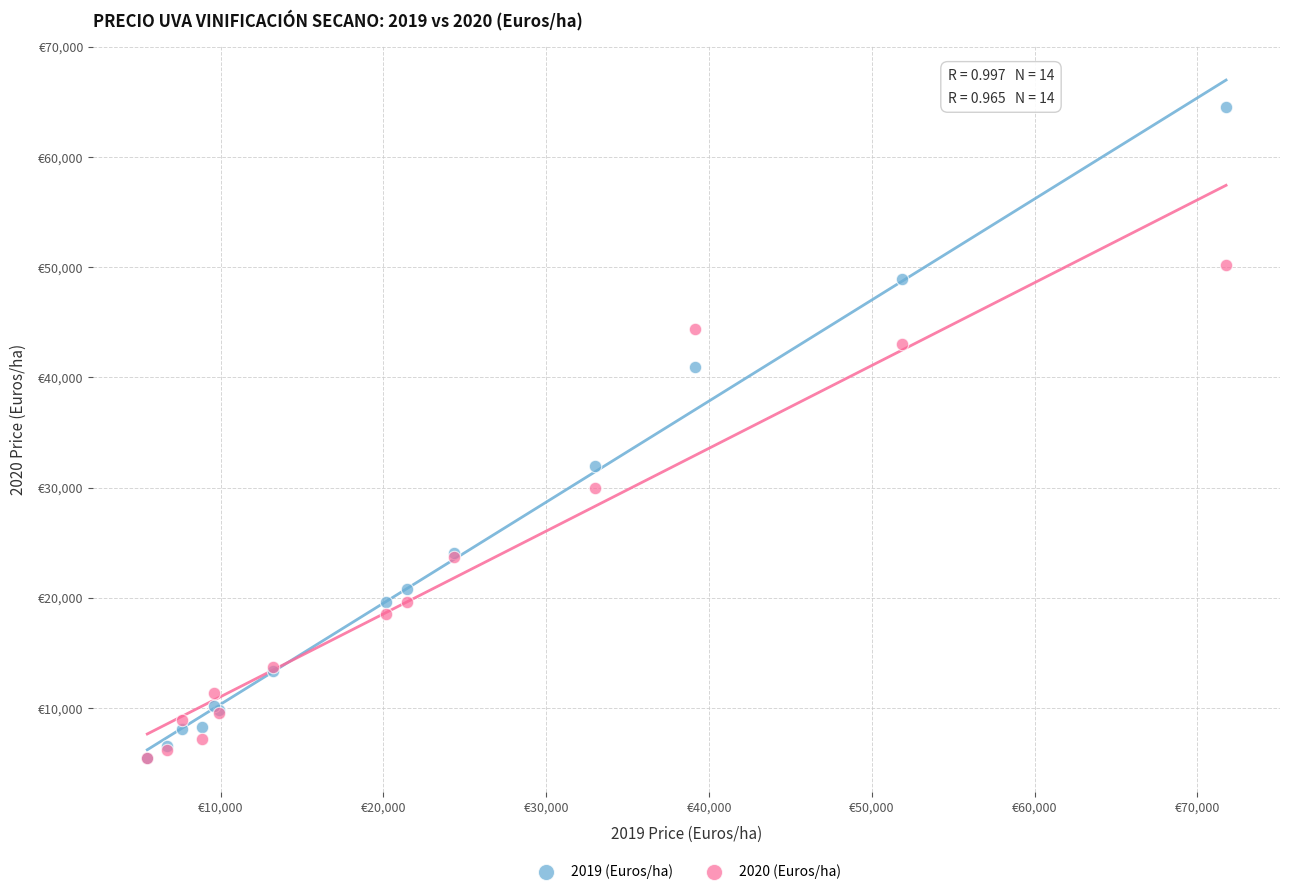

Which series has the widest spread of Y values?

2019 (Euros/ha)